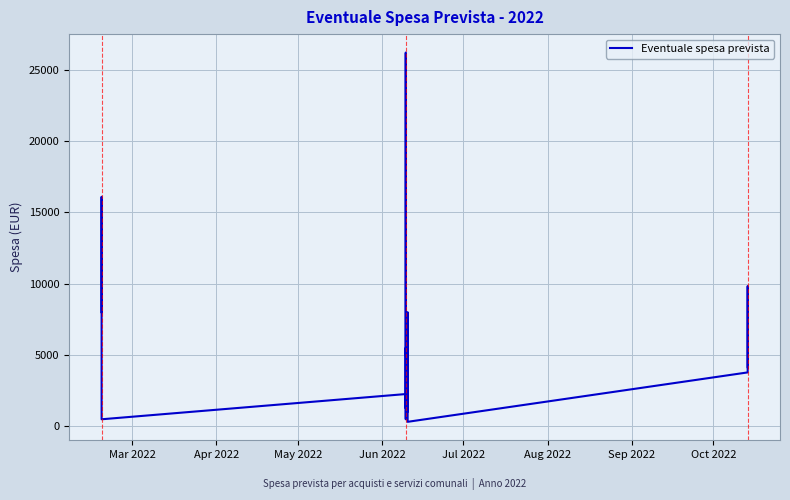

What is the maximum value shown in the chart?

26224.2